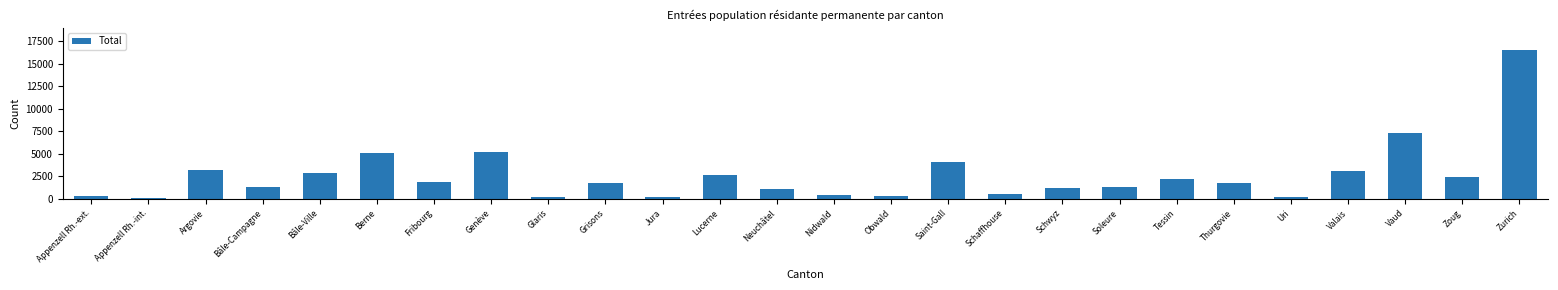

What is the sum of all values?

67072